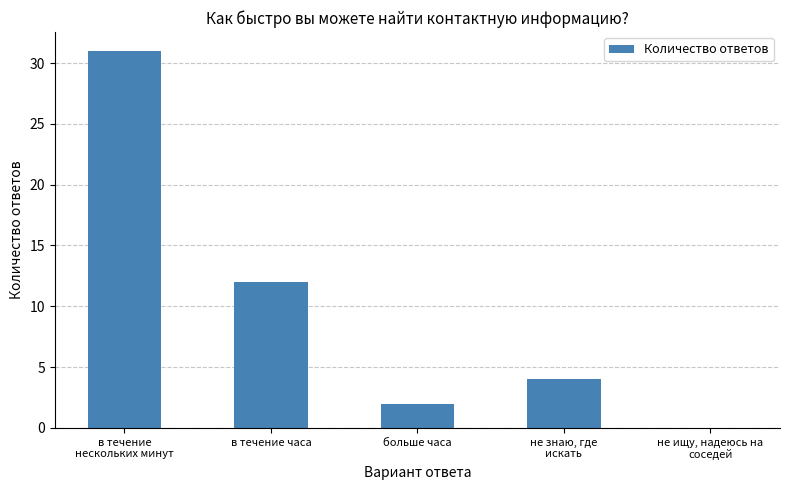

True or false: the data shows 0 at не ищу, надеюсь на
соседей.

True